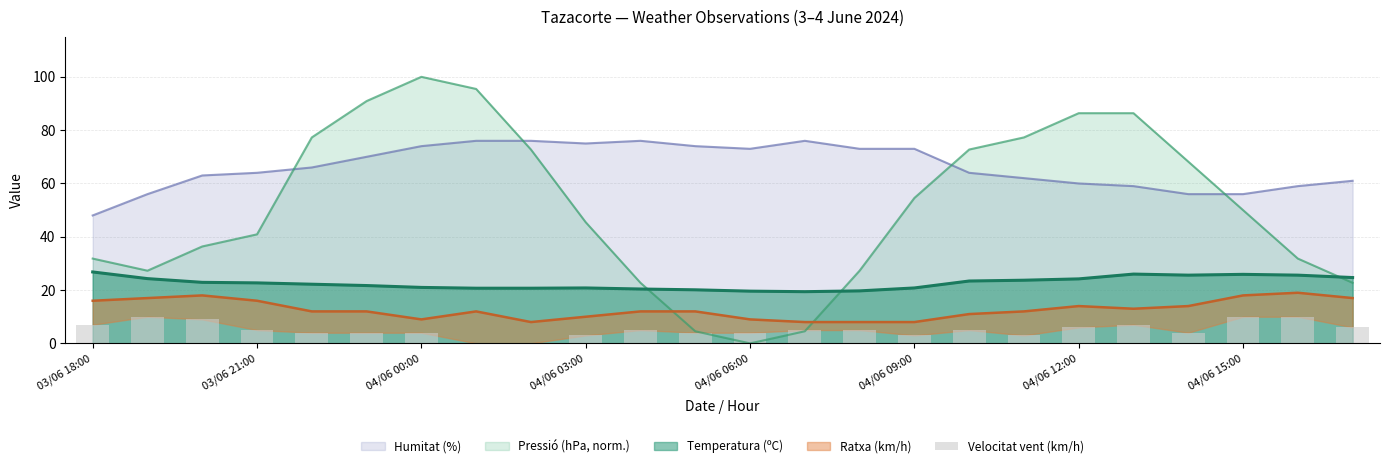

True or false: Humitat (%) and Temperatura (ºC) cross at least once.

False